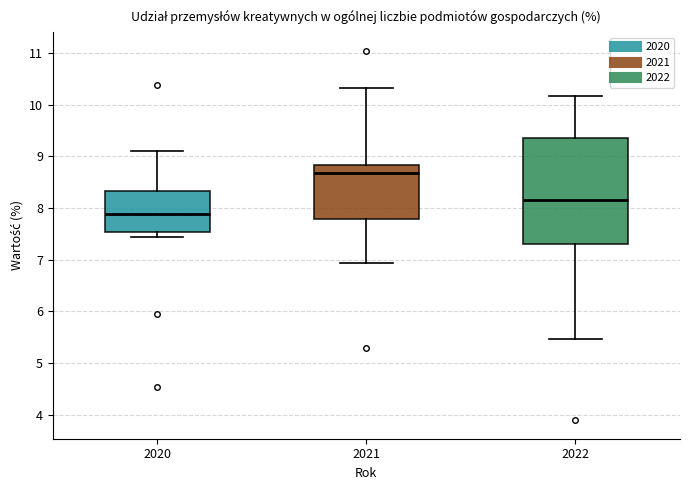

Where does the median line of the box at x = 2020 sit on the y-axis? The values are not printed on the chart, so give them approximately, as read against the axis.

7.9